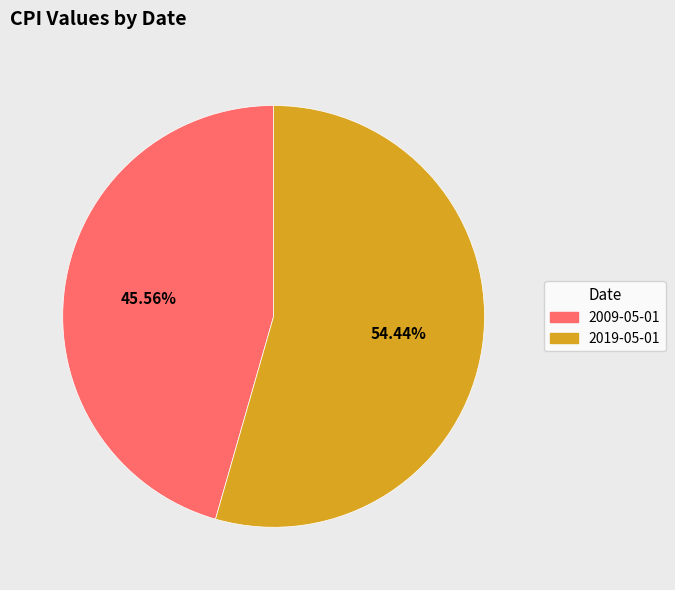

To the nearest percent, what percentage of the pie is 2019-05-01?

54%